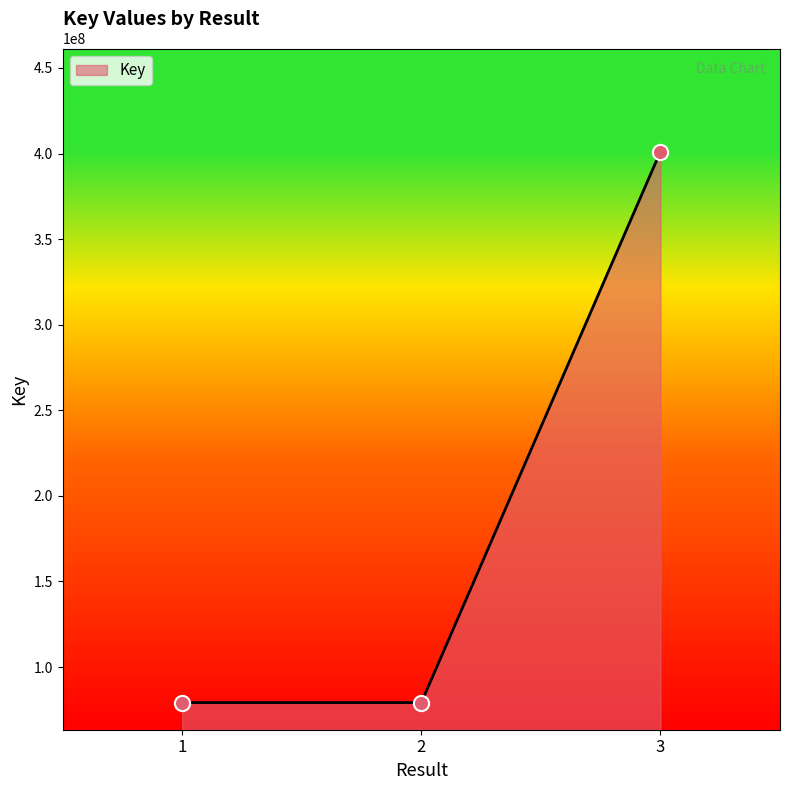

What is the change in value from 1 to 2?

-2359